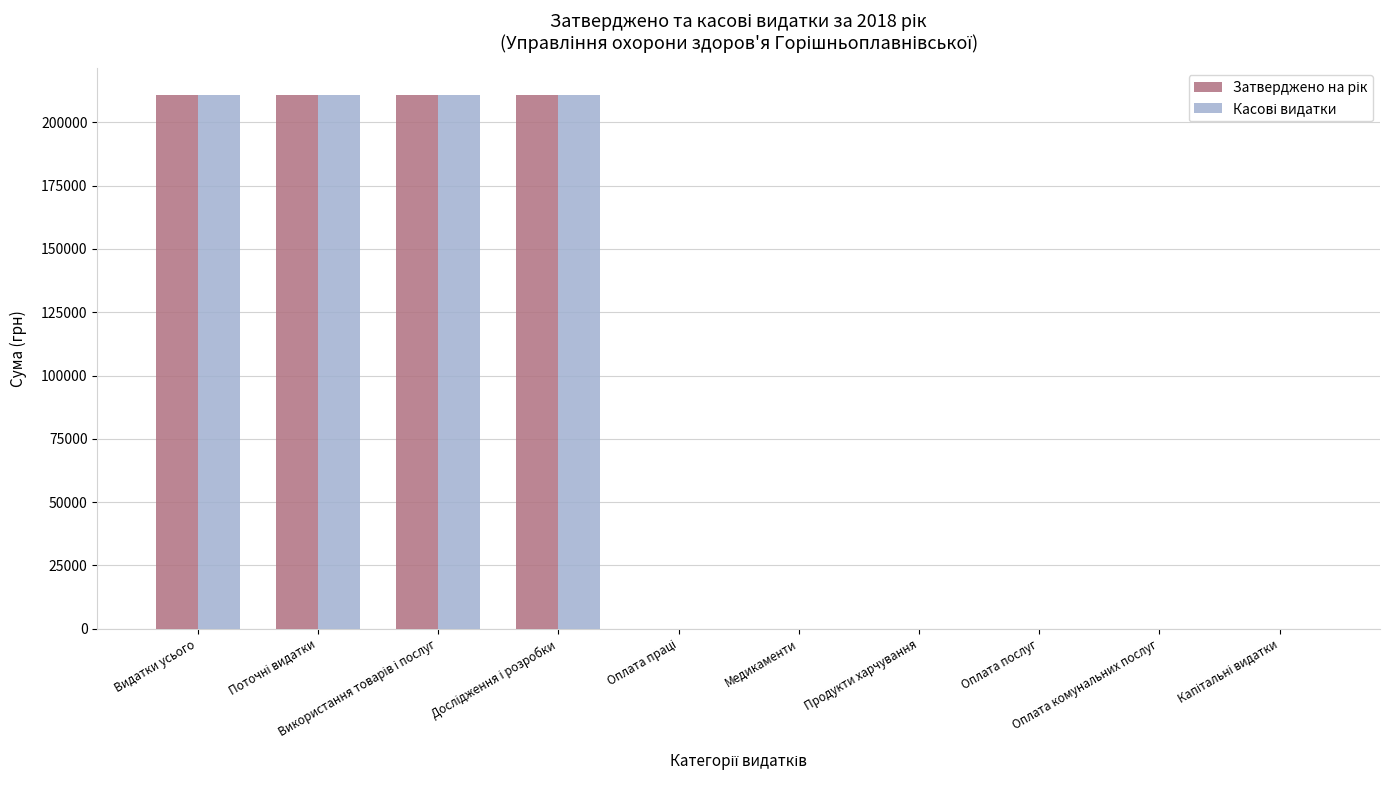

Between Дослідження і розробки and Оплата праці, which series saw the biggest shift?

Затверджено на рік